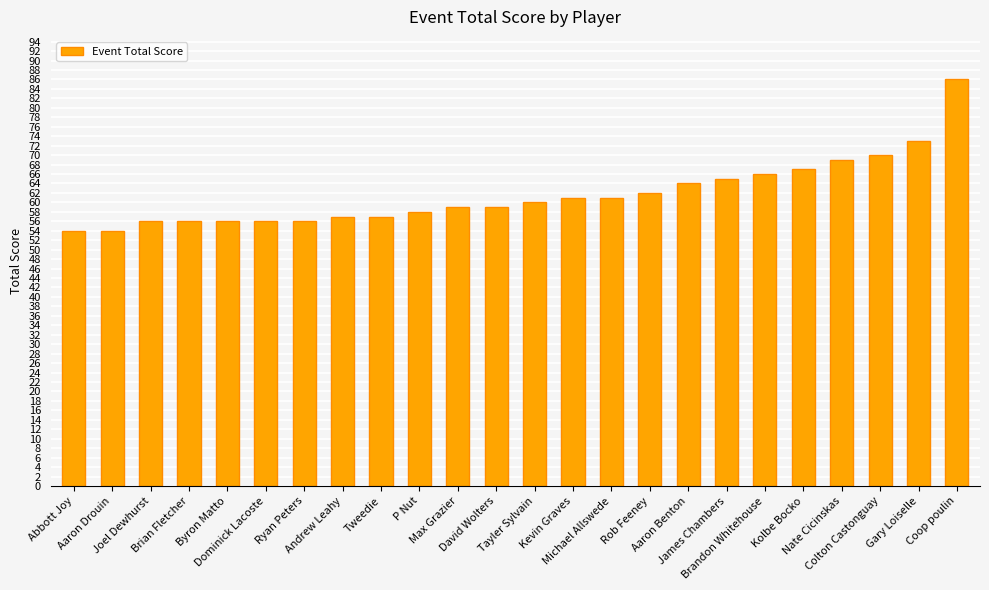

What is the change in value from Joel Dewhurst to Andrew Leahy?

+1